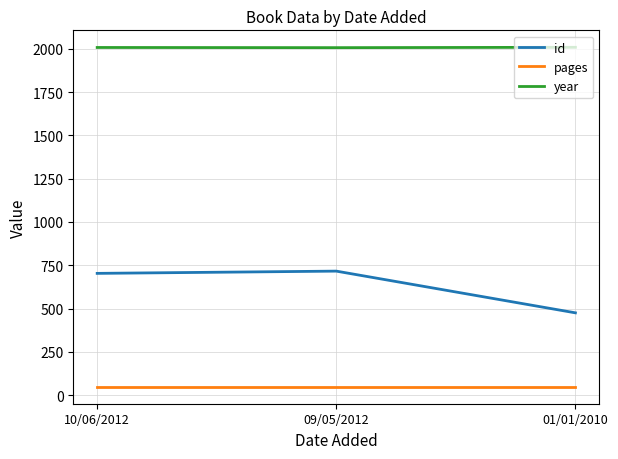

What is the maximum value for year?

2009